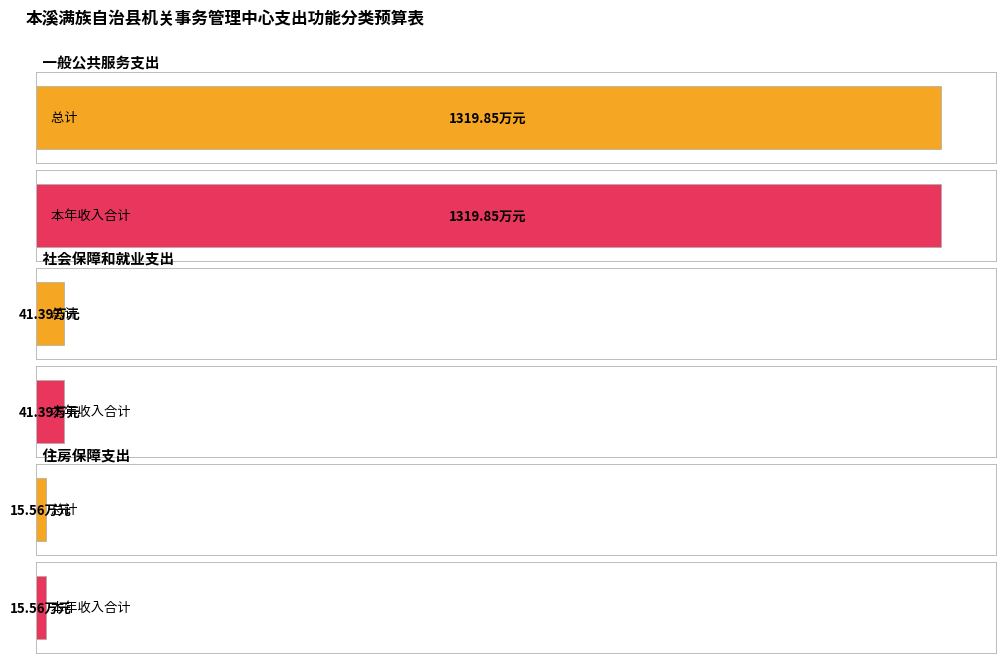

What is the sum of the 总计 values at 一般公共服务支出 and 住房保障支出?

1335.4